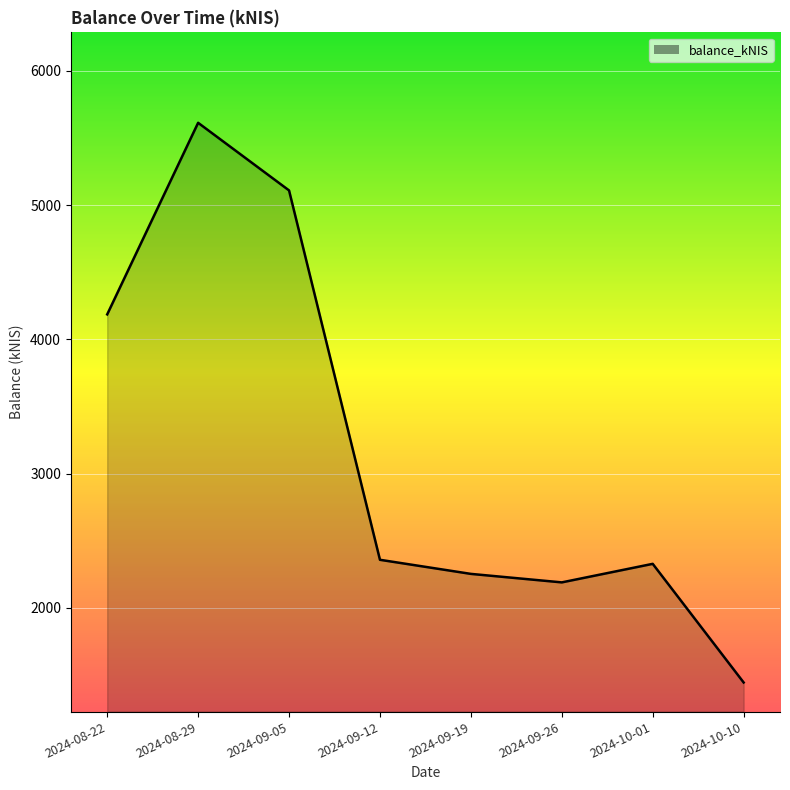

The chart shows a value of 1647.2 at 2024-08-22. True or false?

False